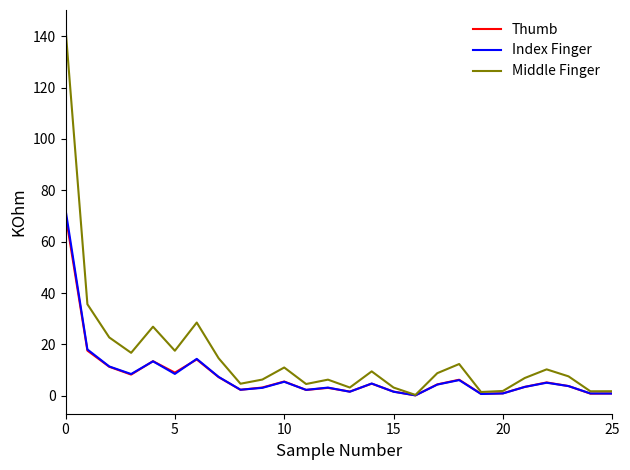

What is the greatest value displayed?

143.1